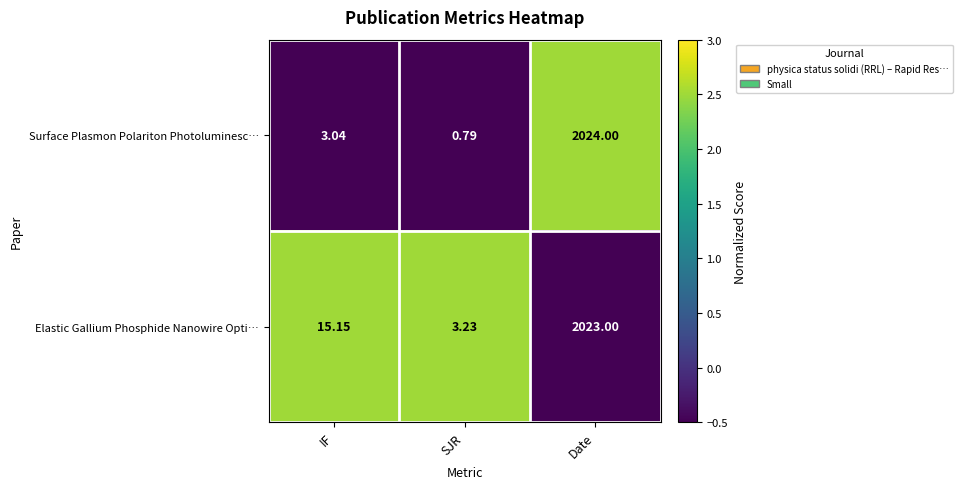

Count the number of data series in this chart.

2